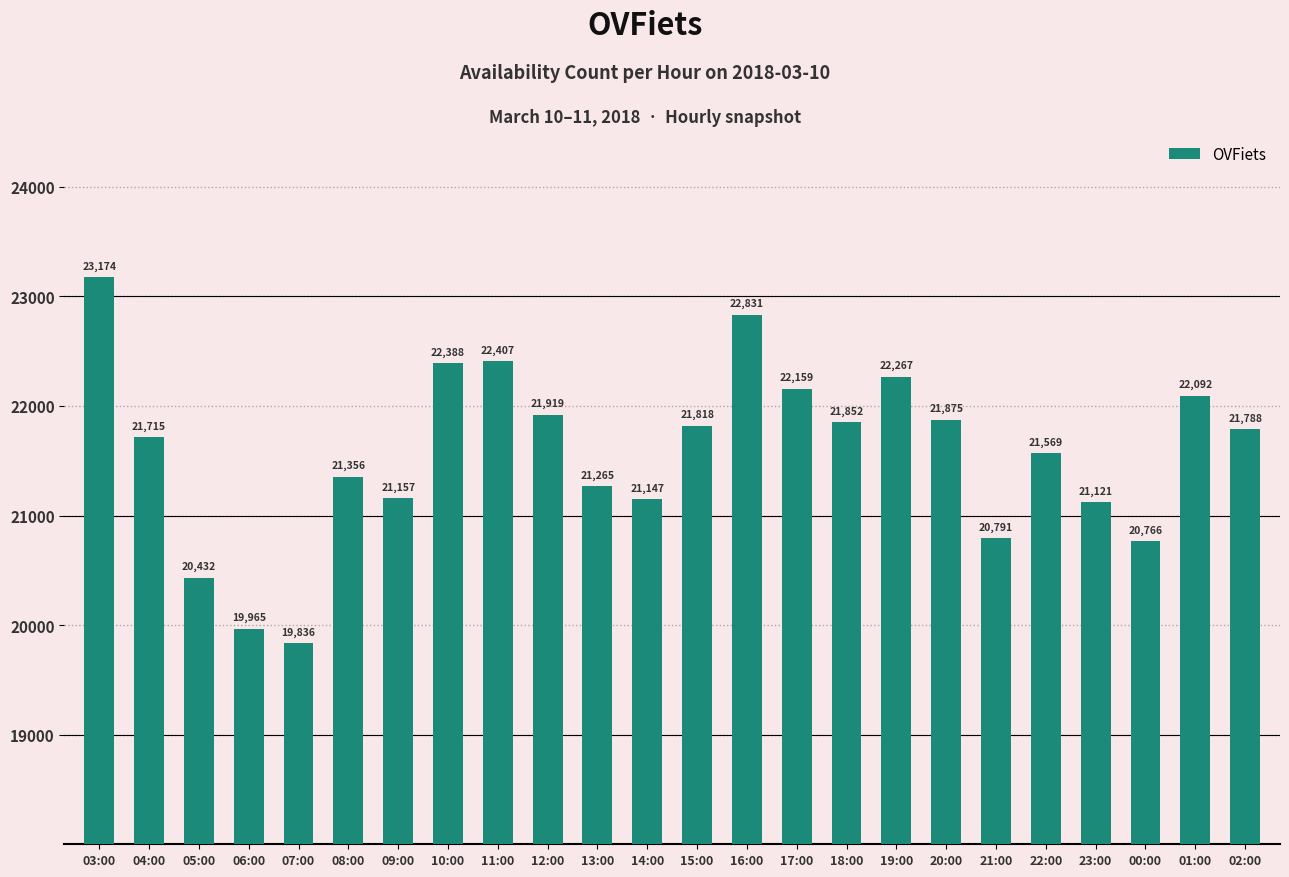

What value does the data have at 18:00?

21852